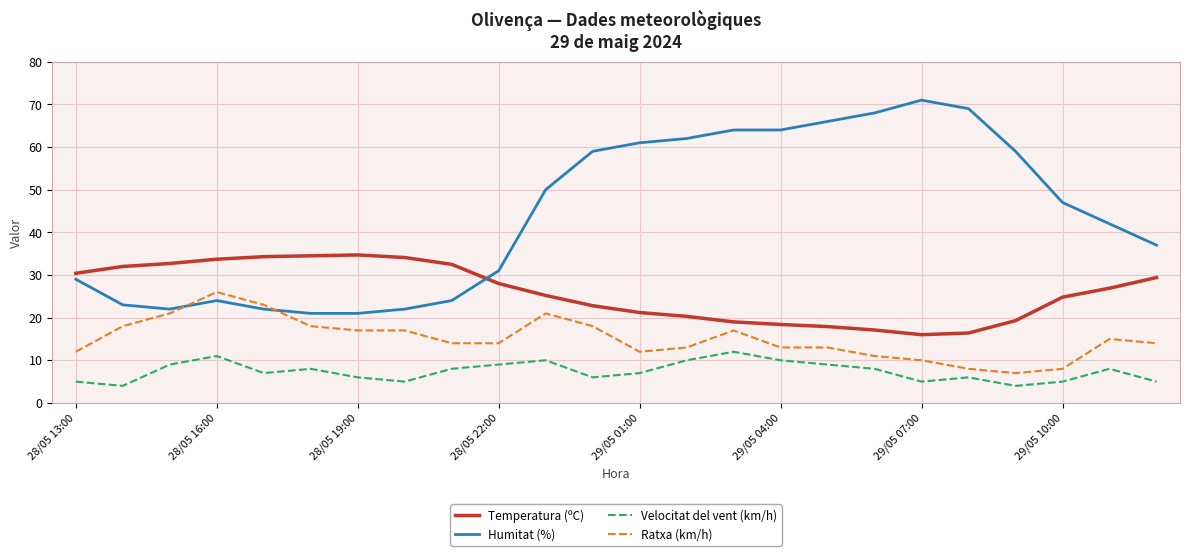

What is the highest value of the Ratxa (km/h) series?

26.0